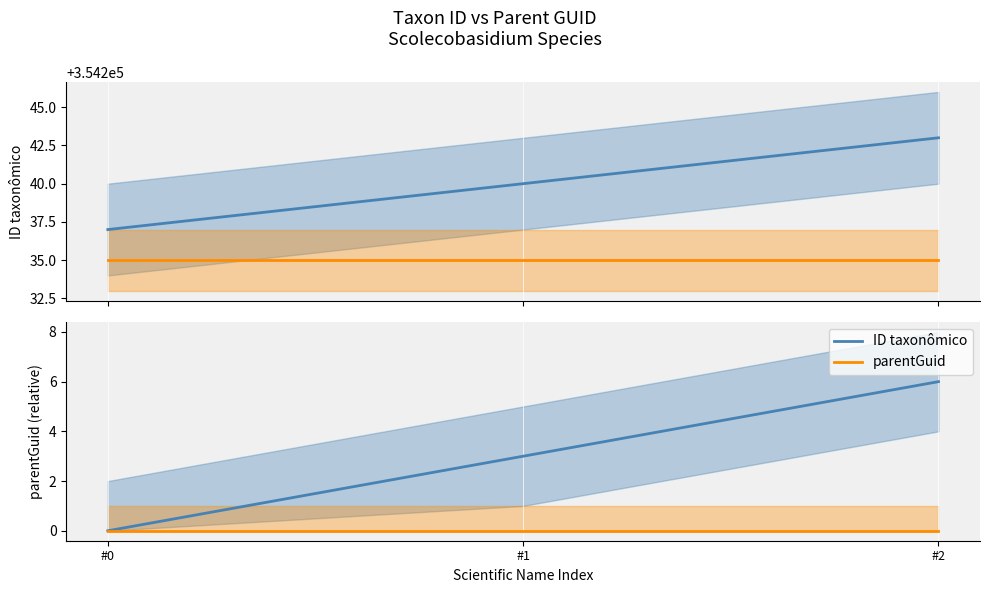

What is the difference between the highest and lowest values at #2?

6